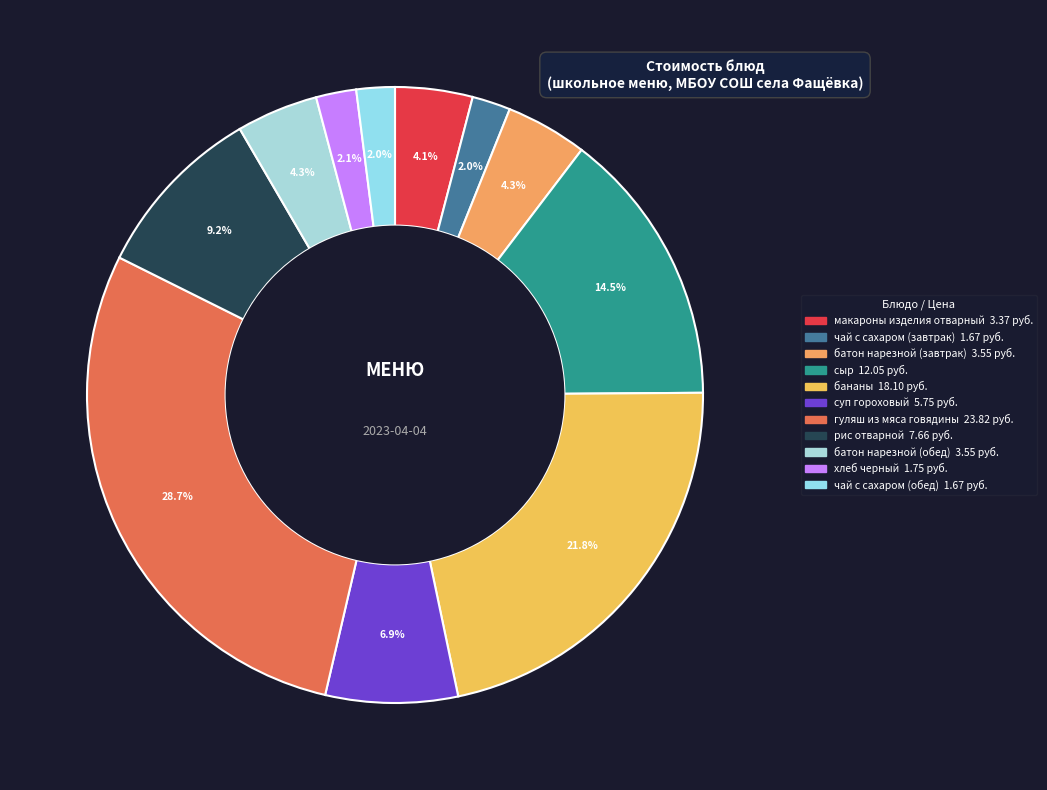

What is the largest slice in the pie chart?

гуляш из мяса говядины